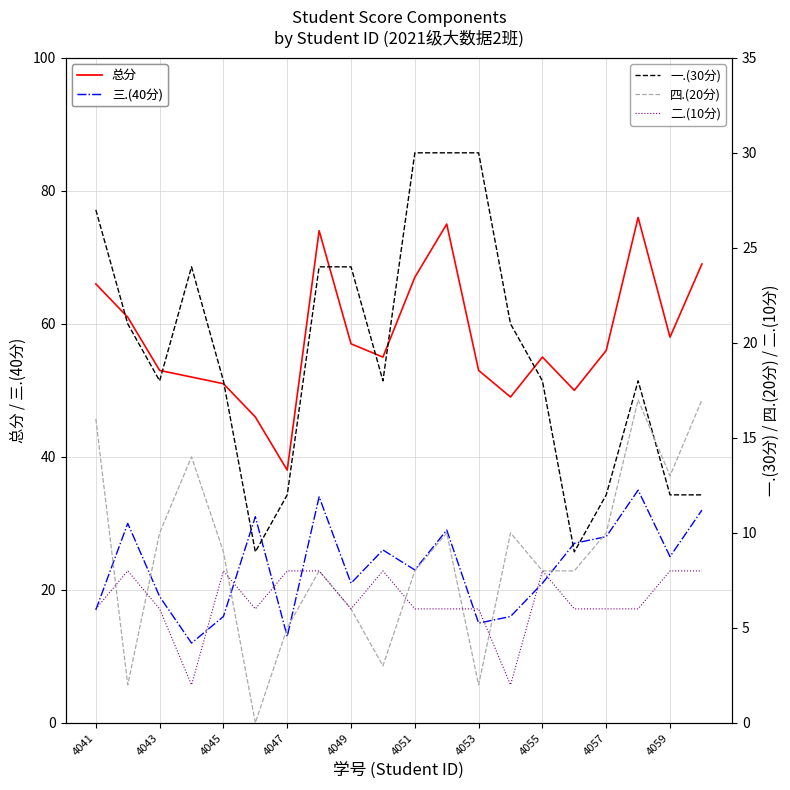

True or false: 四.(20分) and 一.(30分) intersect in this chart.

True